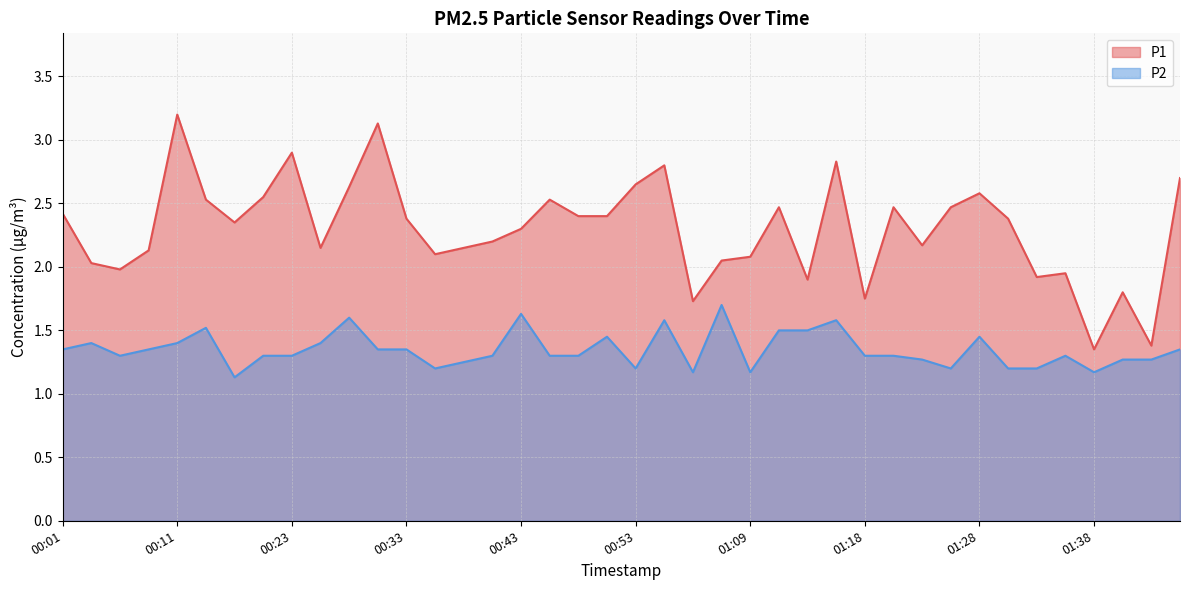

How many series are shown in this chart?

2